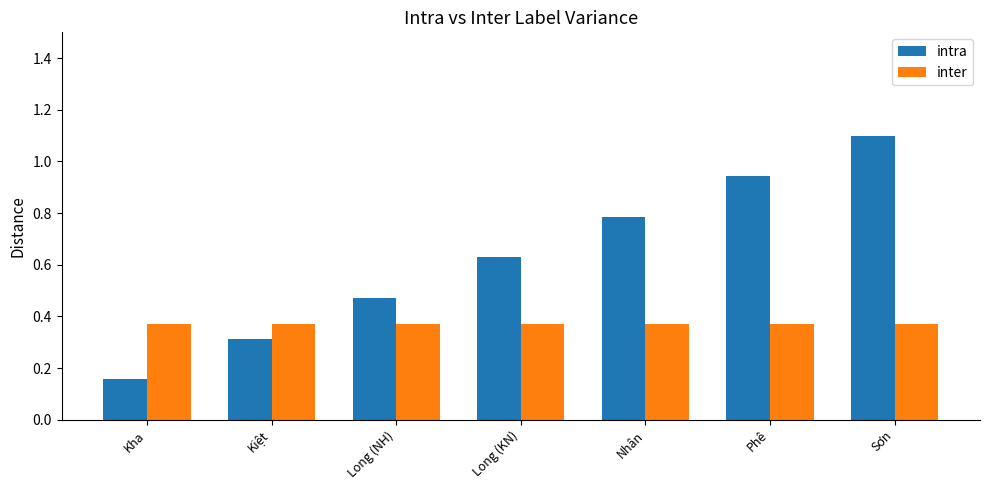

At Kha, list the series in order from largest to smallest.

inter, intra